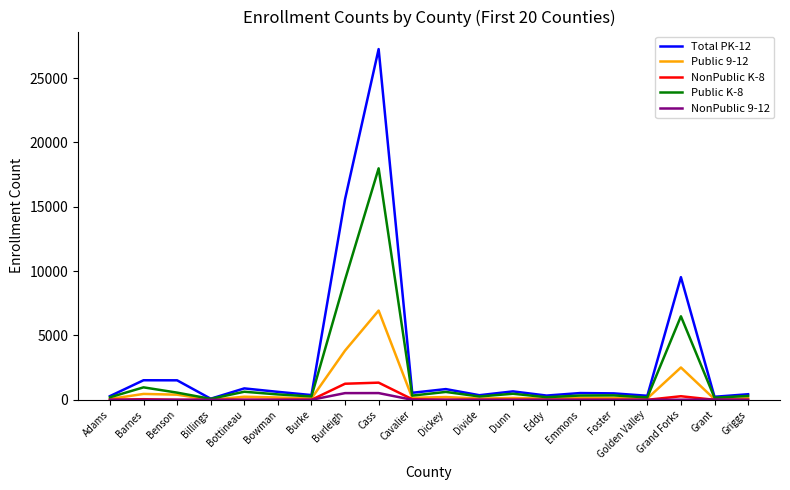

Is it true that Public K-8 equals 9336 at Burleigh?

True